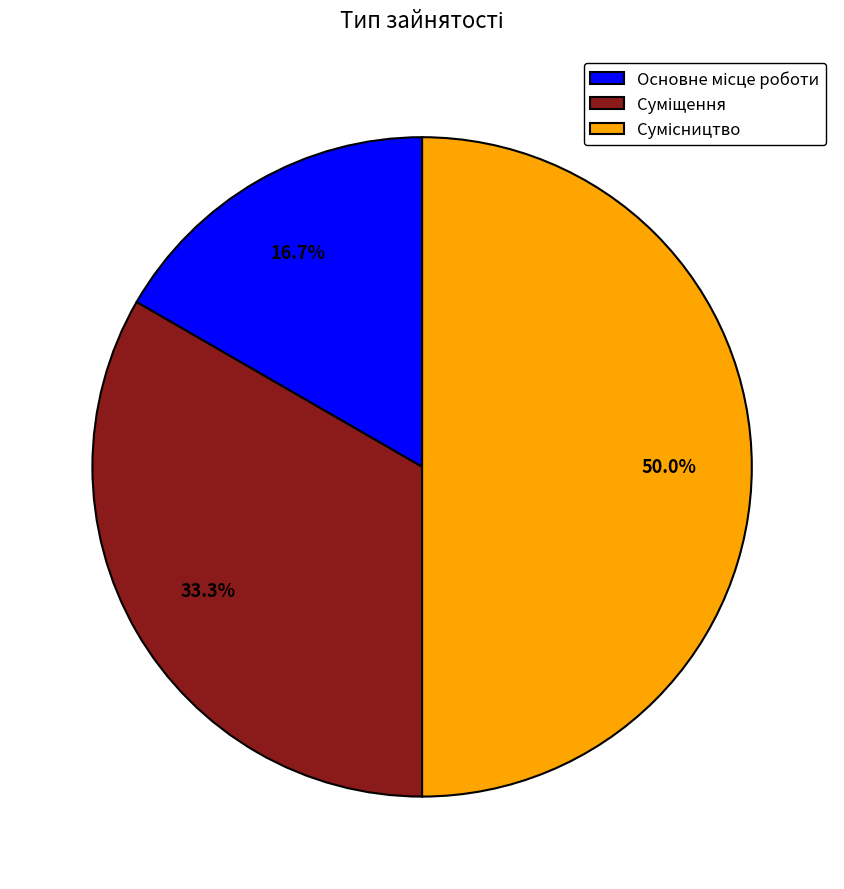

Which category has the smallest portion of the pie?

Основне місце роботи